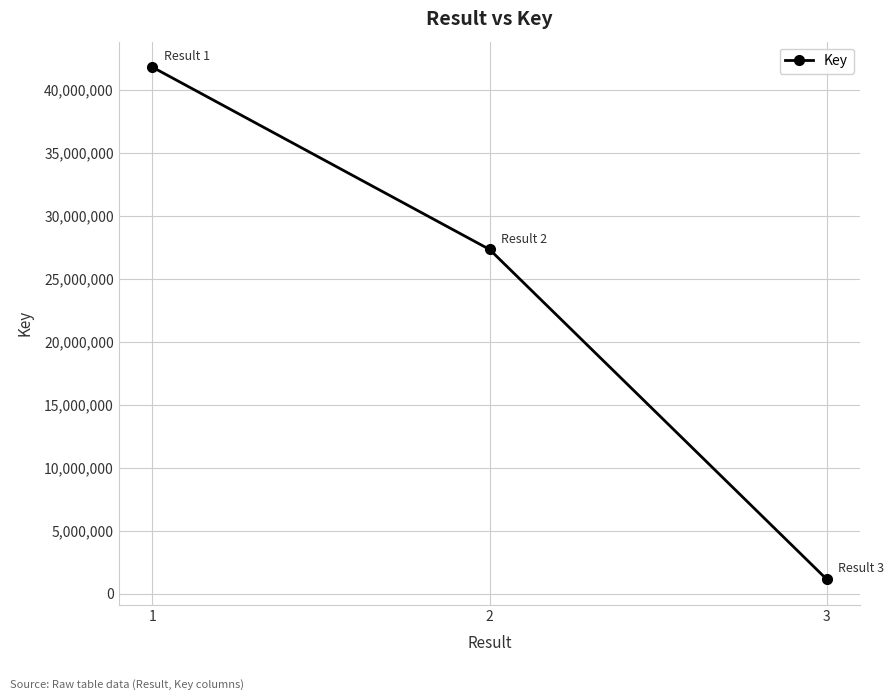

Read the value at 1.

41824534